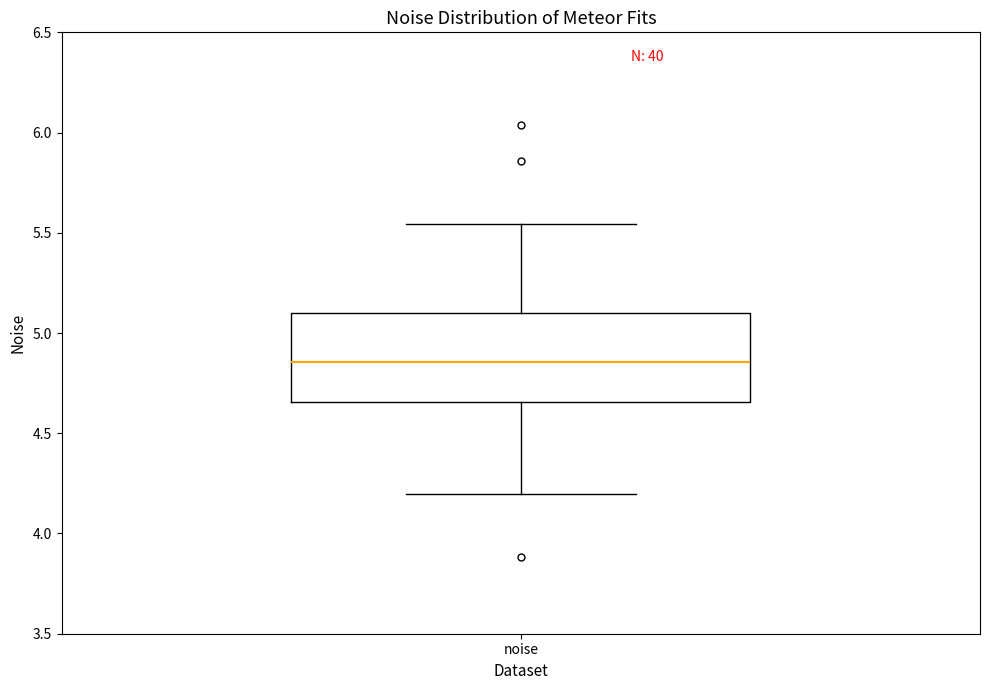

Transcribe this box plot: give where the median line is, the range the box spans, and where the two whiskers end, as read against the y-axis. The values are not printed on the chart, so give them approximately, as read against the axis.

median 4.85, box 4.65 to 5.10, whiskers 4.20 to 5.55